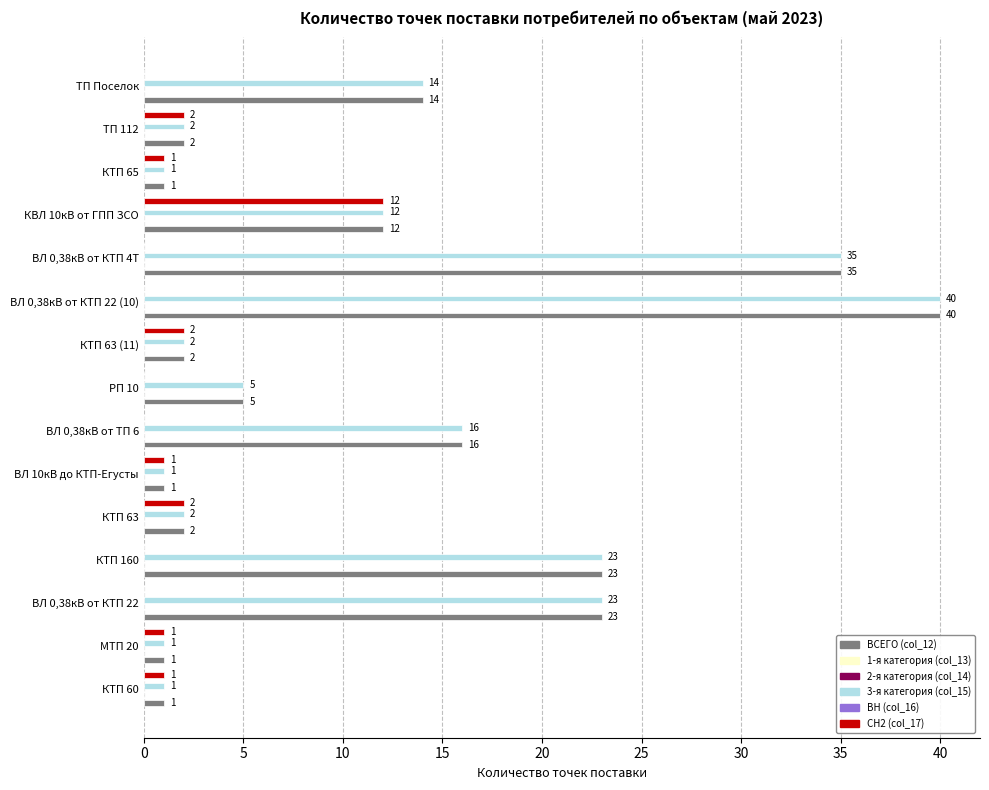

How many data points in 3-я категория (col_15) are above 5?

7